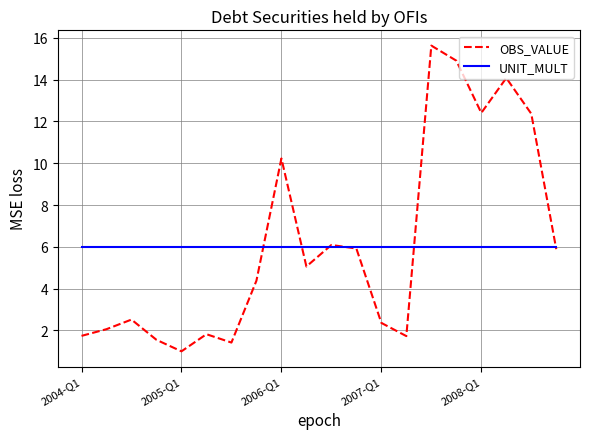

Which series has the widest spread of values?

OBS_VALUE